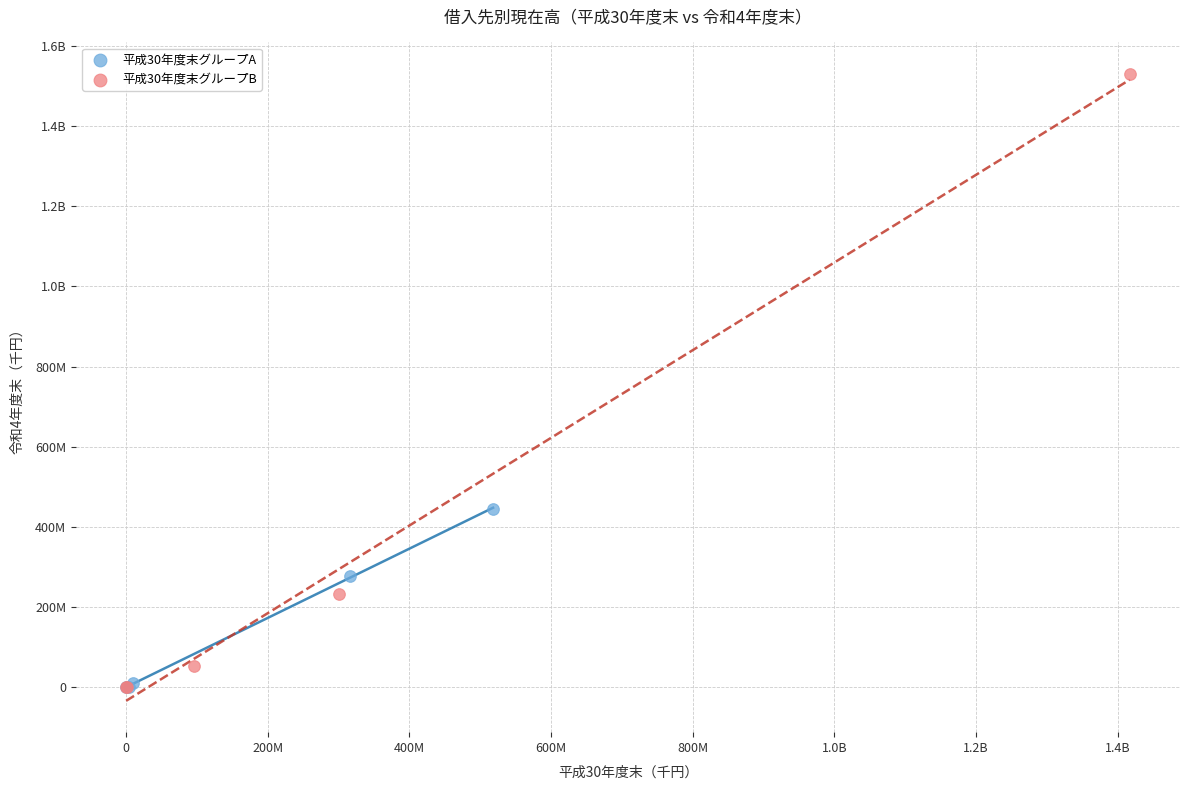

What are all the series names shown in the legend?

平成30年度末グループA, 平成30年度末グループB